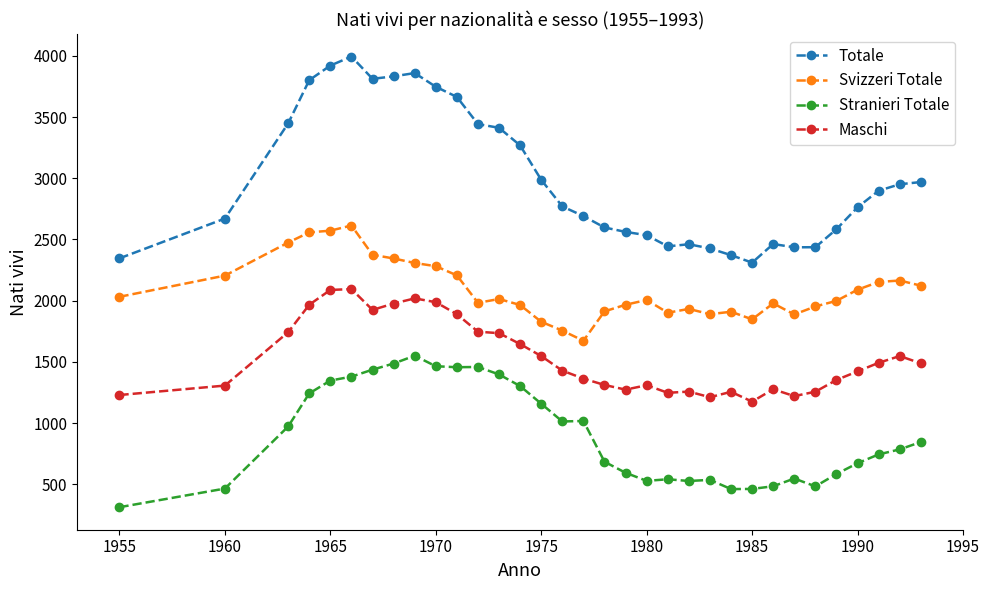

Which series has the widest spread of values?

Totale